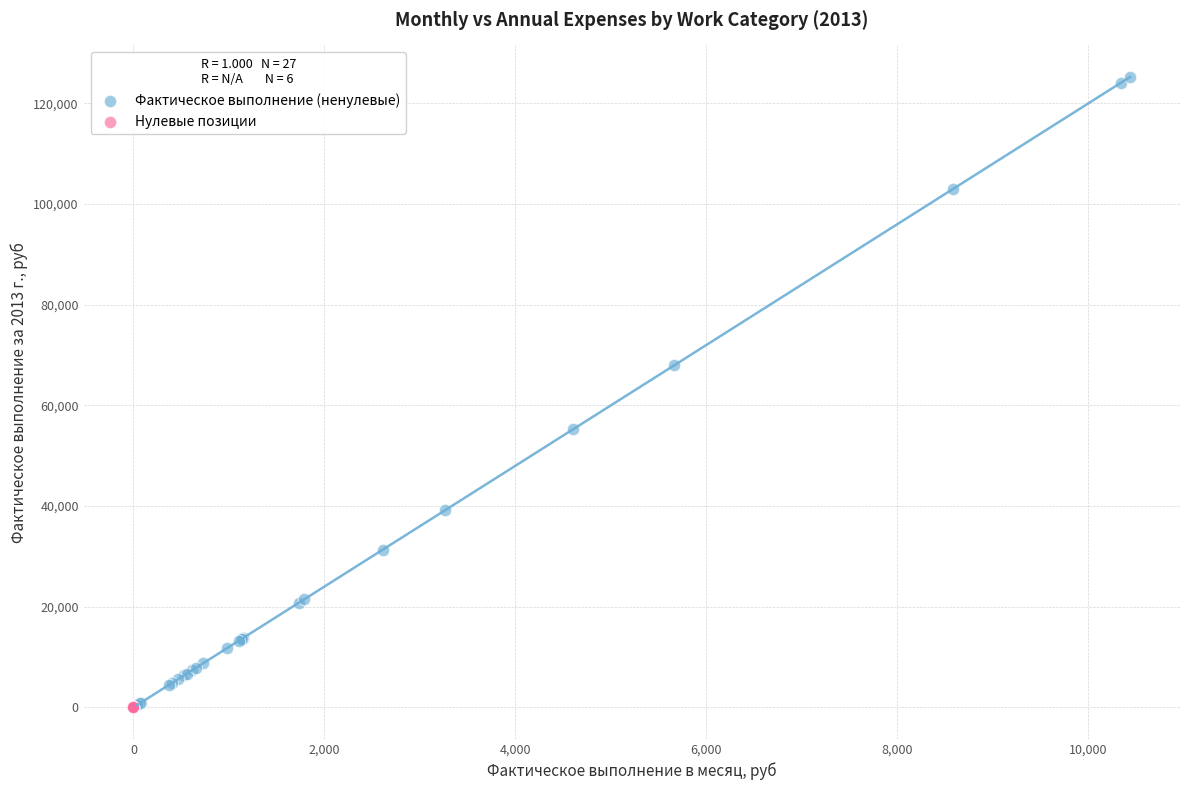

Which series reaches the maximum Y coordinate?

Фактическое выполнение (ненулевые)